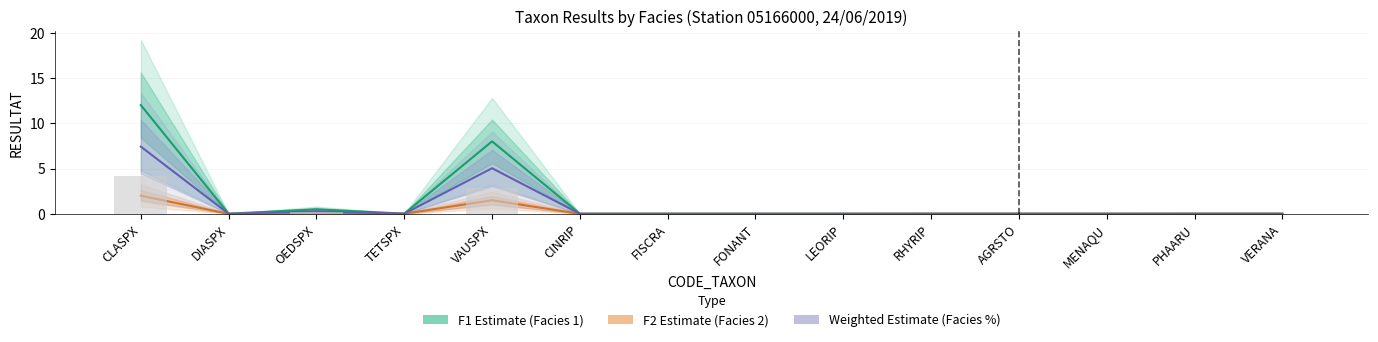

Does the chart contain any negative values?

No